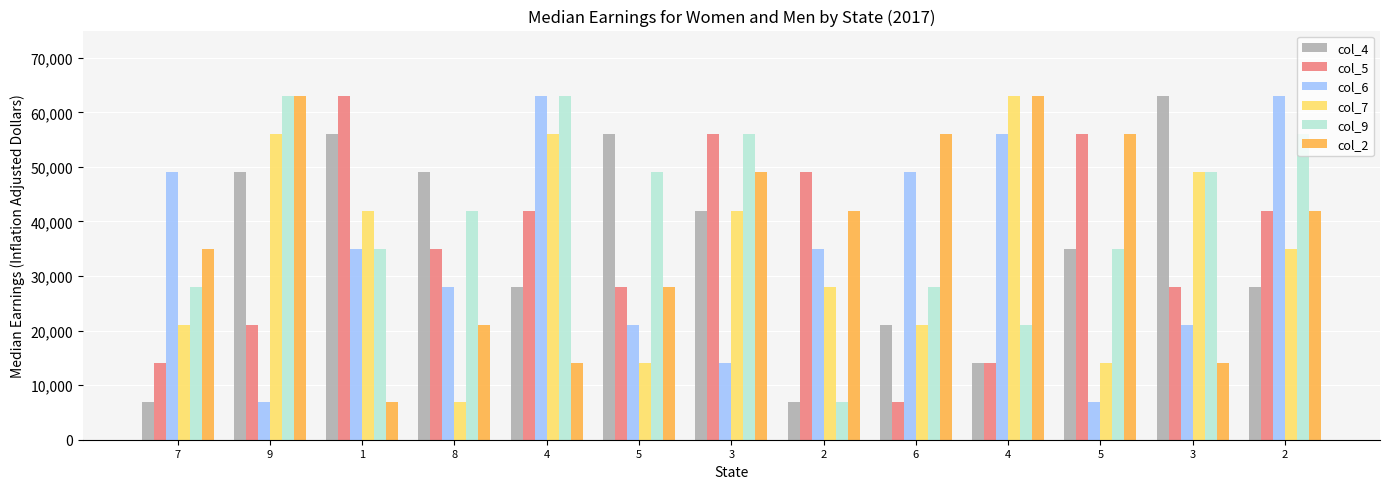

What is the spread (max minus min) of values at 6?

49000